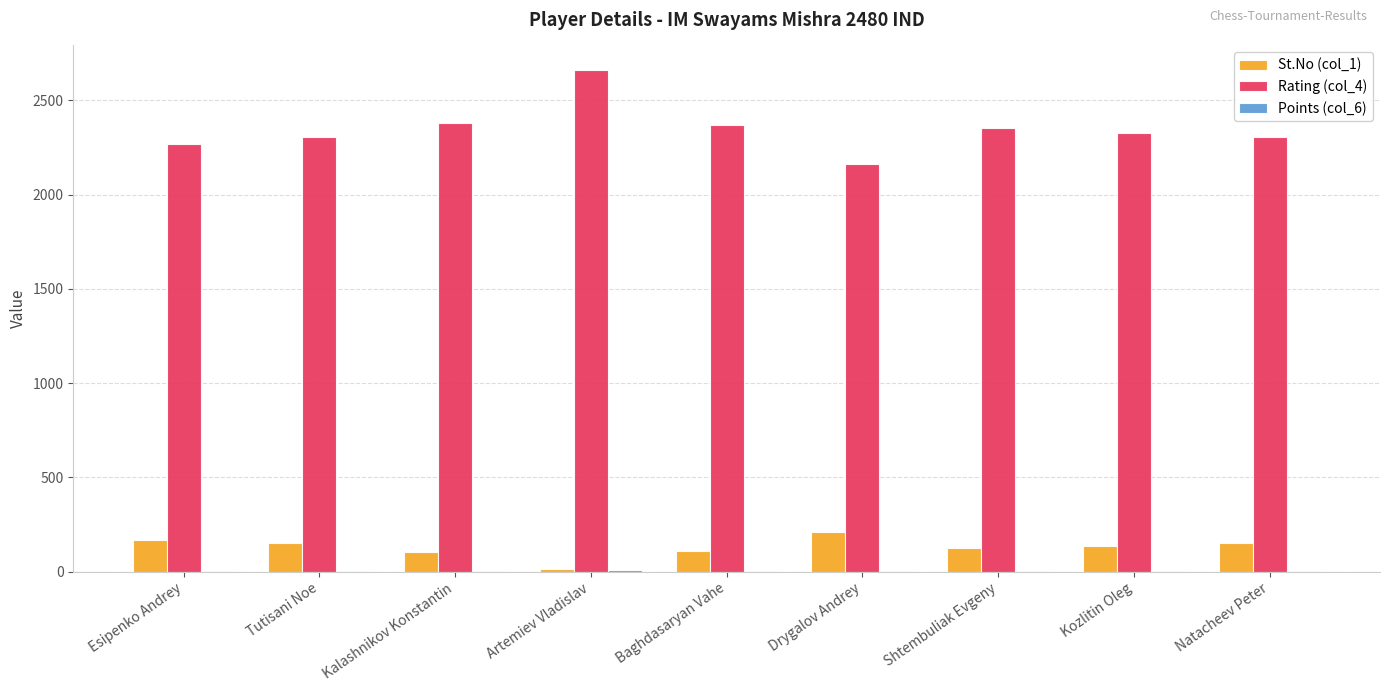

The Rating (col_4) series shows 1158.7 at Natacheev Peter. True or false?

False